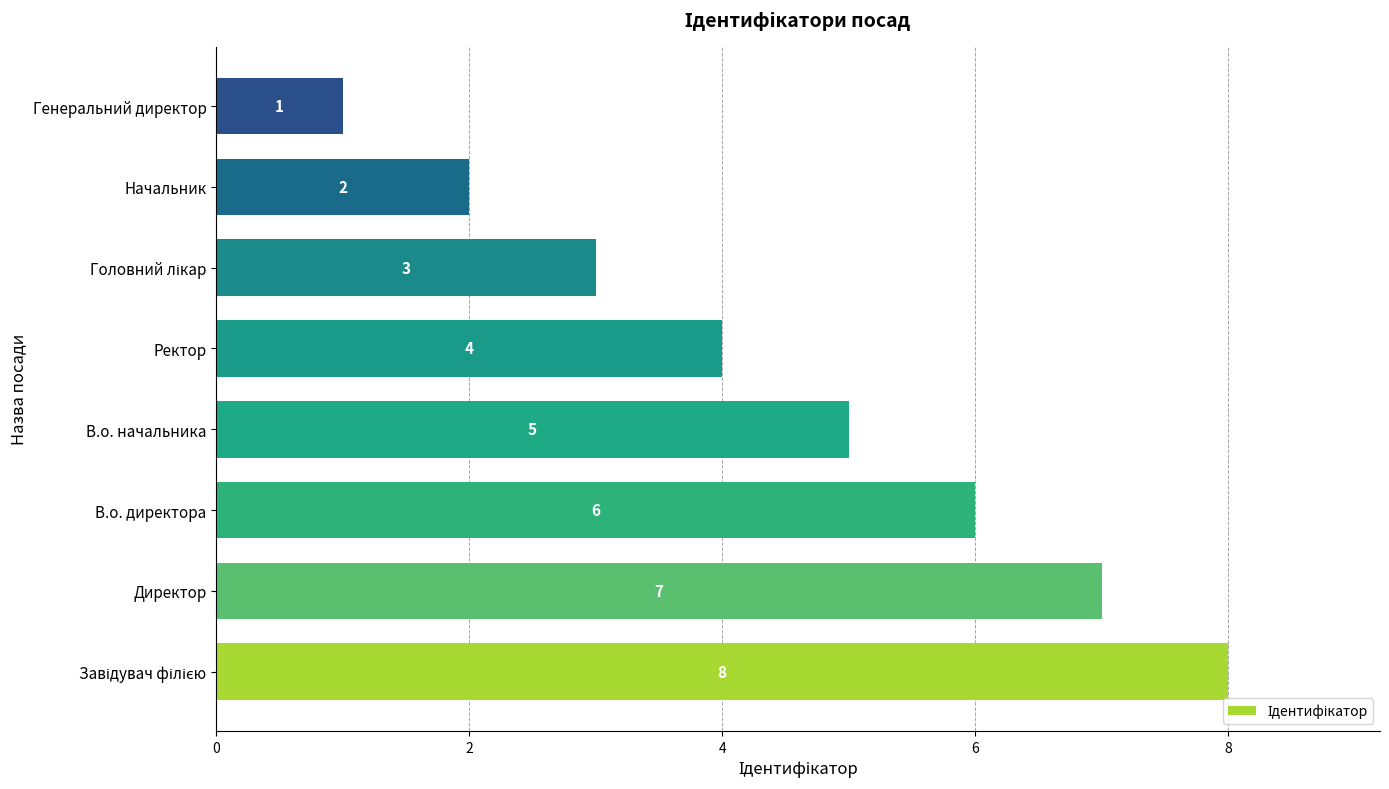

Between Генеральний директор and Ректор, which is larger?

Ректор